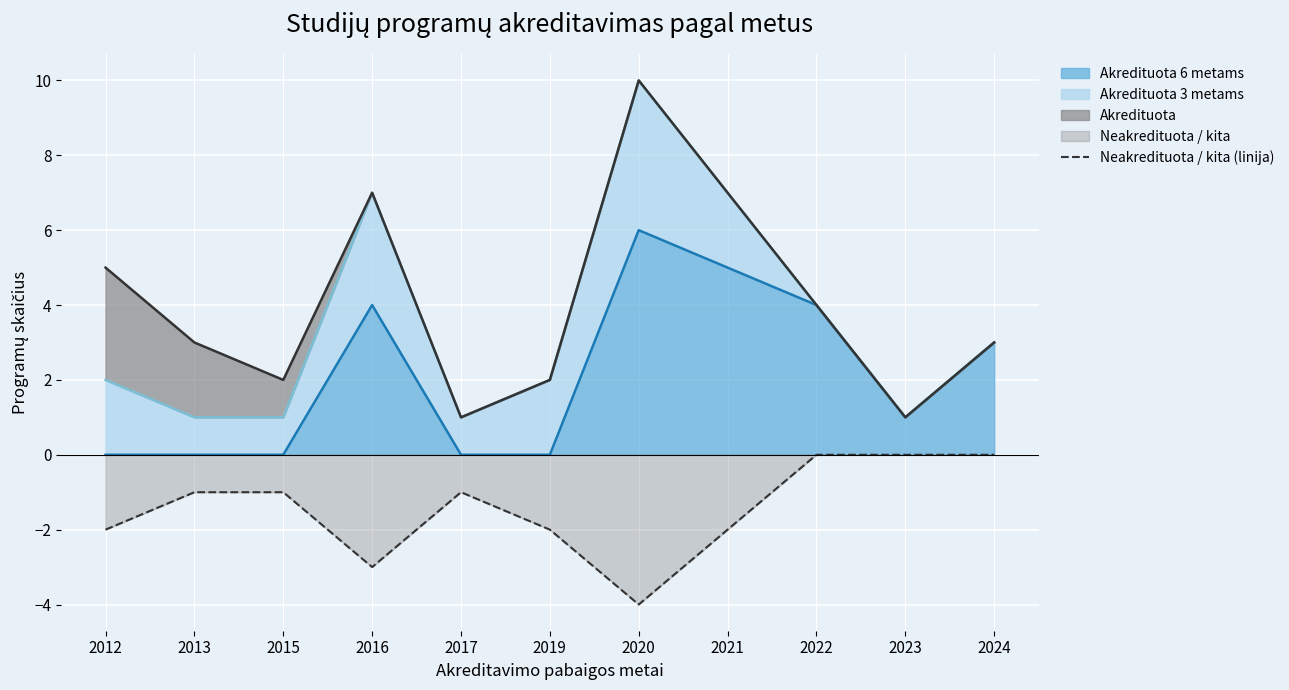

What is the difference between the highest and lowest values at 2023?

1